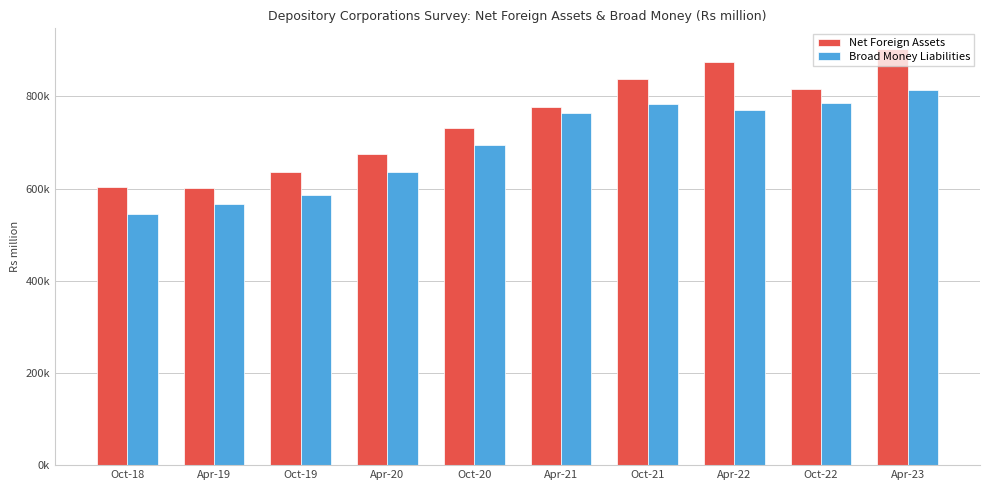

The value of Broad Money Liabilities at Oct-19 is 586220.9. True or false?

True